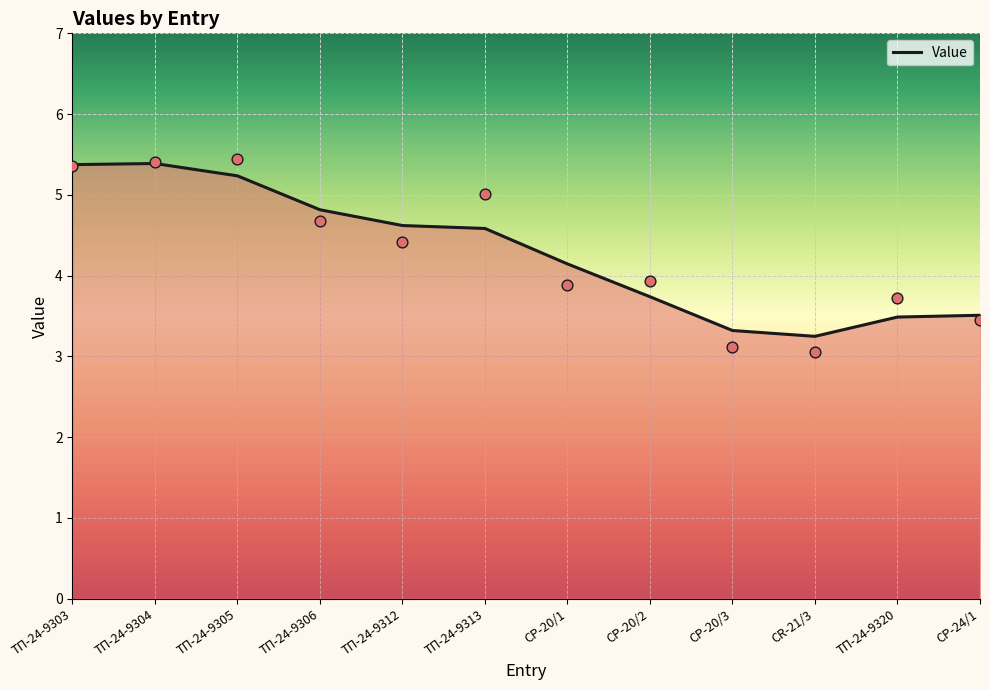

What is the ratio of the value at CP-20/1 to the value at ТП-24-9320?

1.0